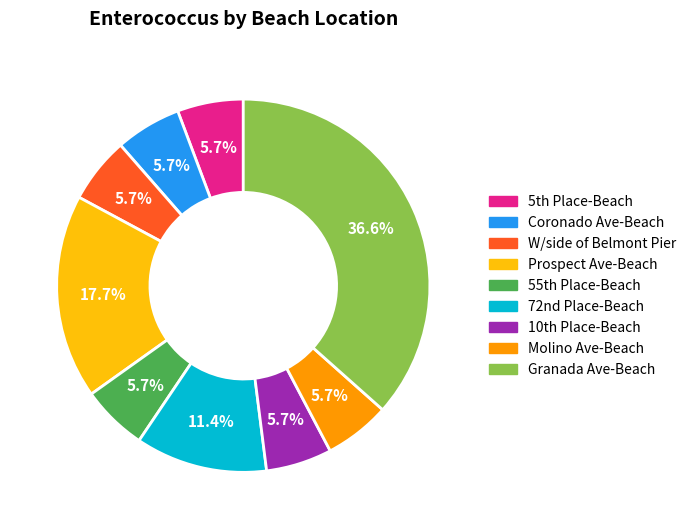

Is it true that Molino Ave-Beach is 6% of the pie?

True